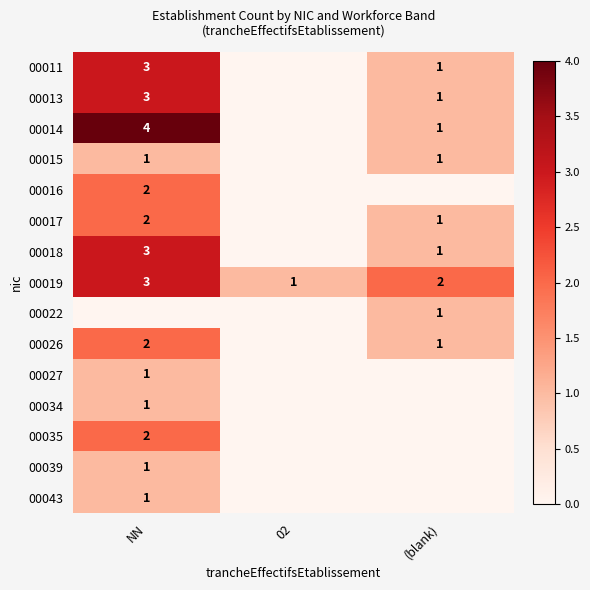

Rank the categories by 00019 value from lowest to highest.

02, (blank), NN